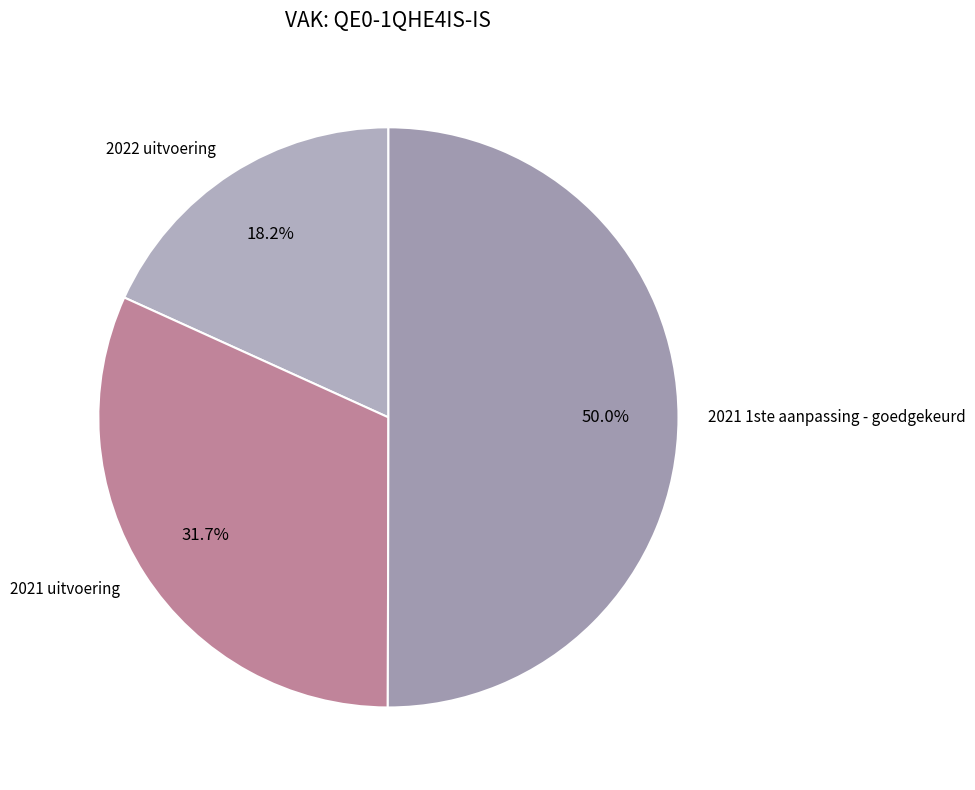

To the nearest percent, what is the combined percentage of 2022 uitvoering and 2021 1ste aanpassing - goedgekeurd?

68%